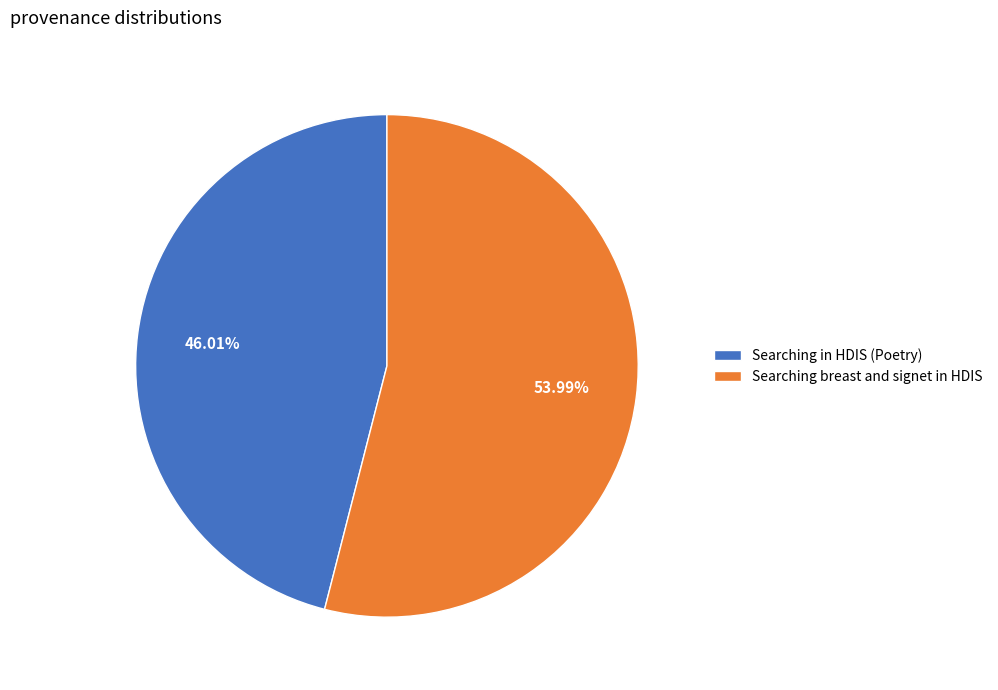

To the nearest percent, what percentage of the pie is Searching in HDIS (Poetry)?

46%